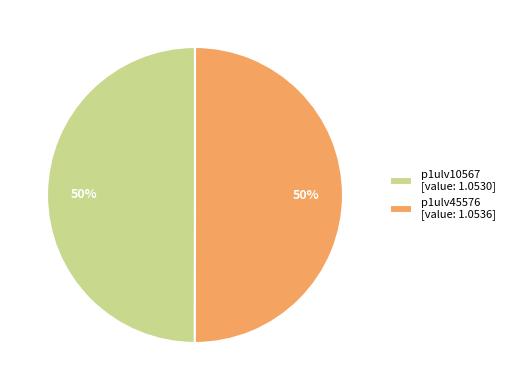

To the nearest percent, what is the average slice percentage?

50%